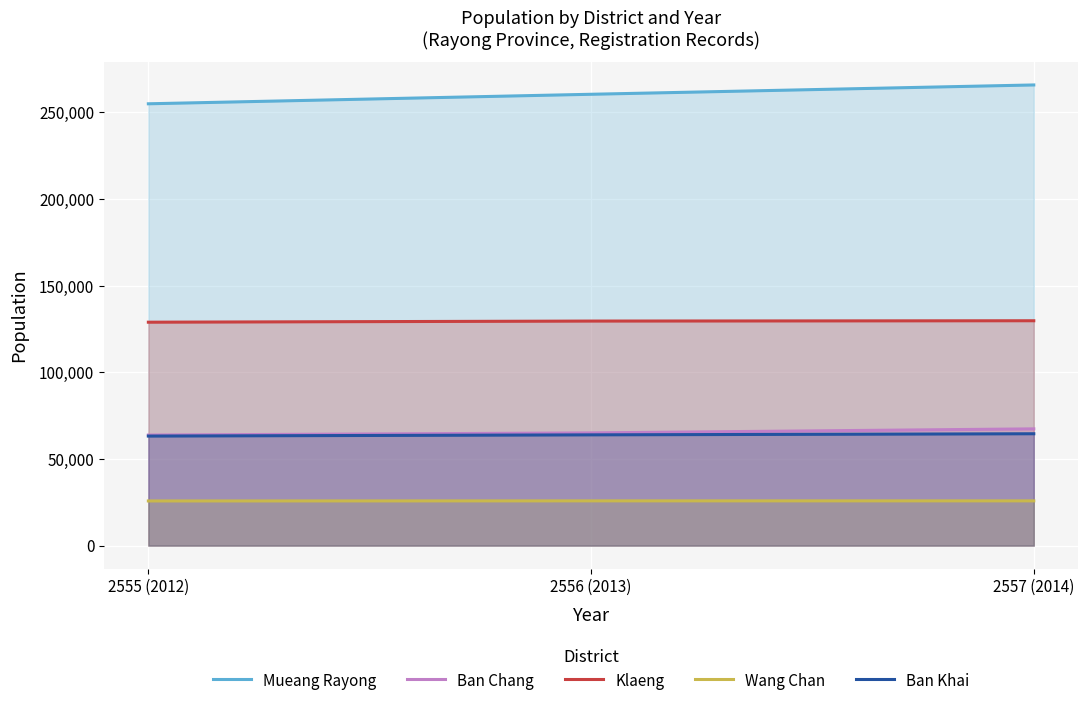

Which category has the highest value across all series?

2557 (2014)